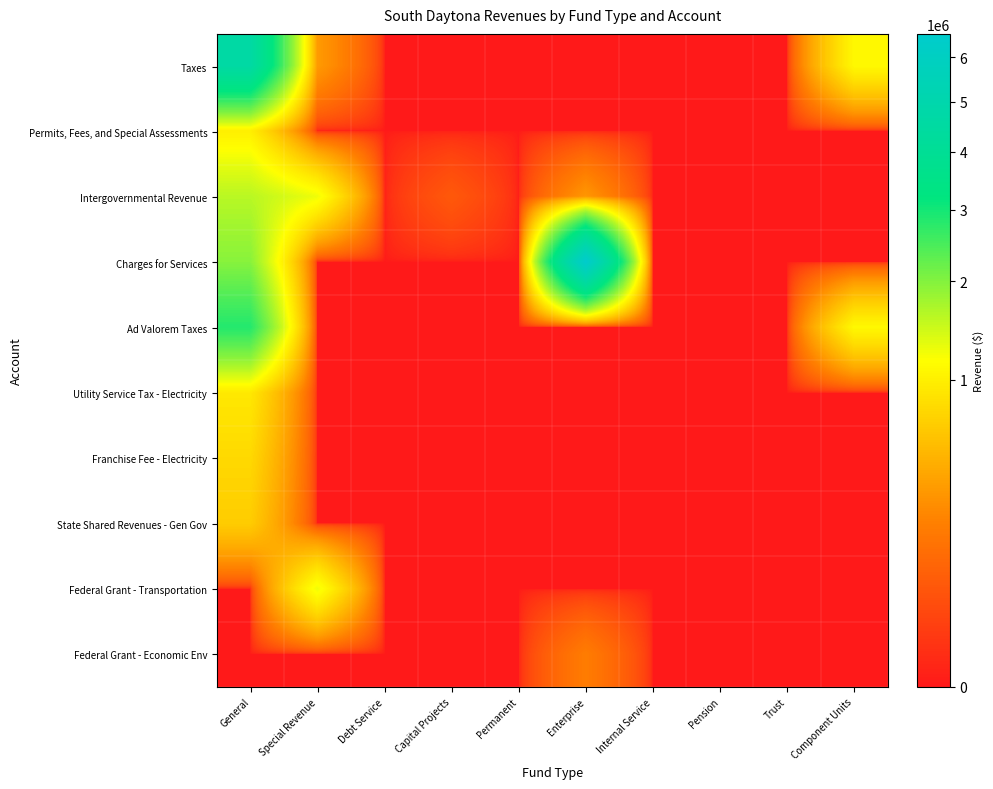

At how many categories does at least one series exceed 1646468?

2